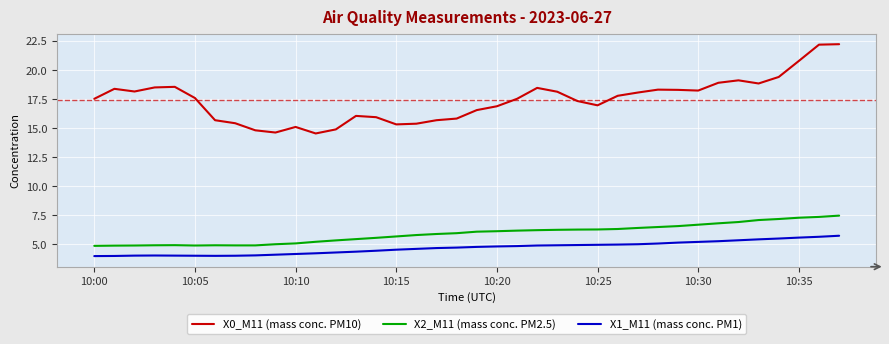

Which series has the widest spread of values?

X0_M11 (mass conc. PM10)